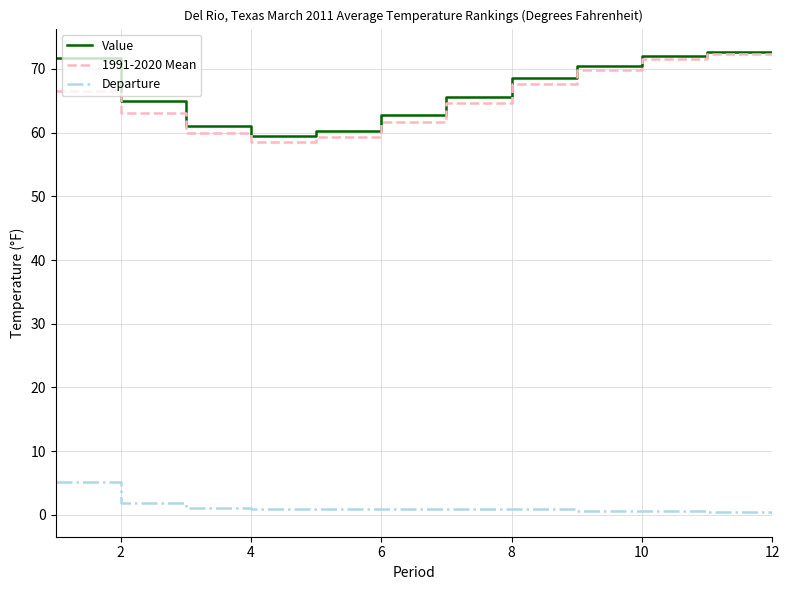

What are all the series names shown in the legend?

Value, 1991-2020 Mean, Departure